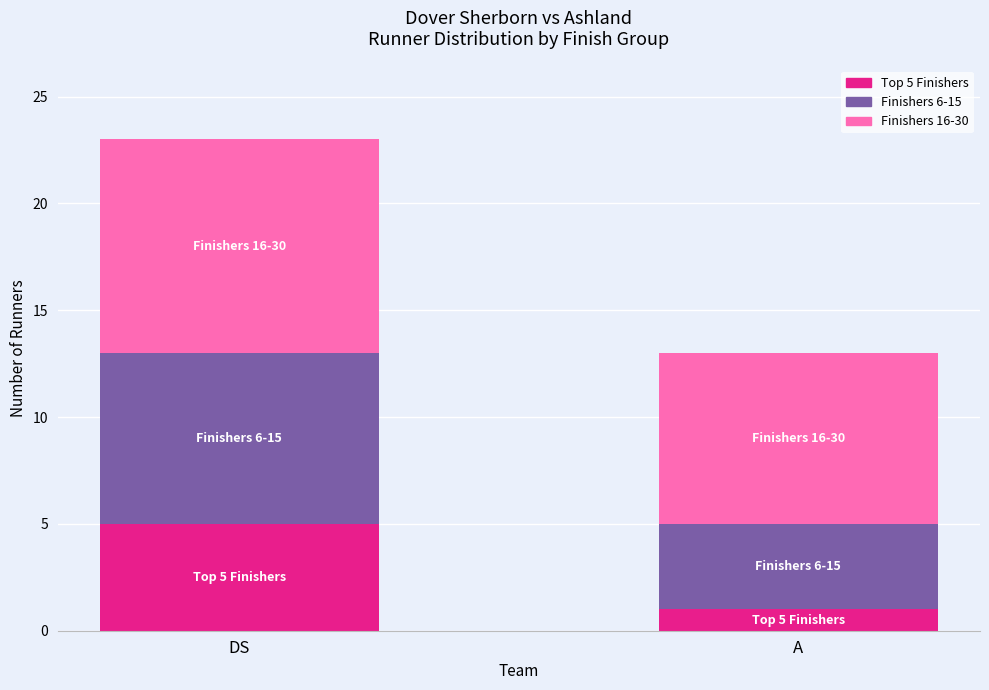

List the labels in order of Top 5 Finishers value, largest first.

DS, A